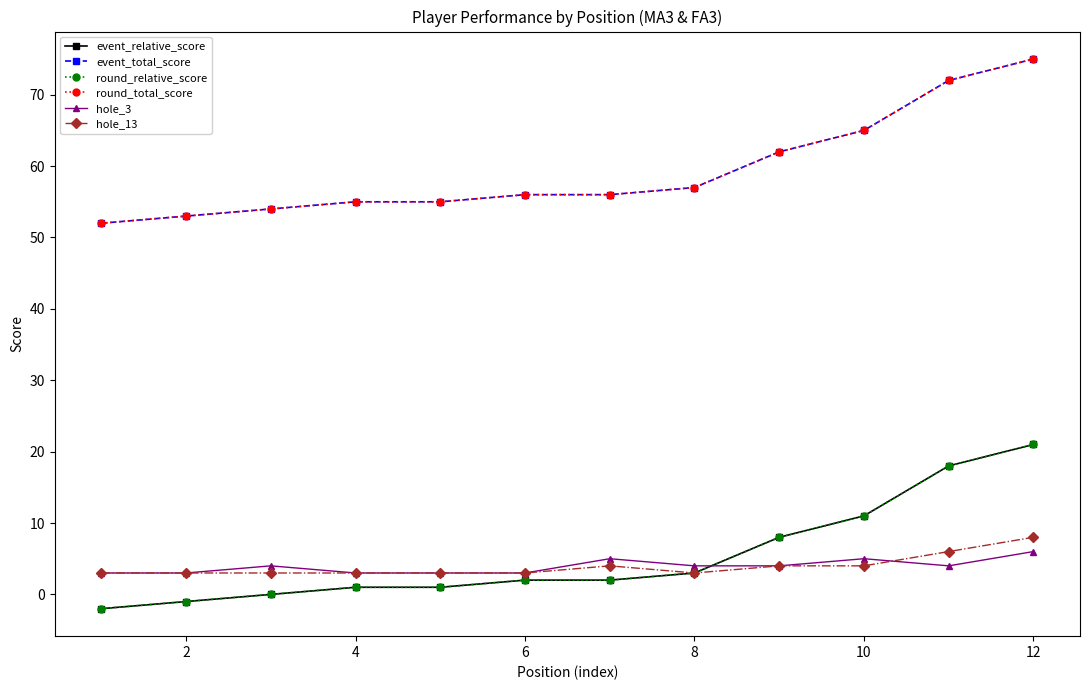

Count the number of categories in the chart.

12